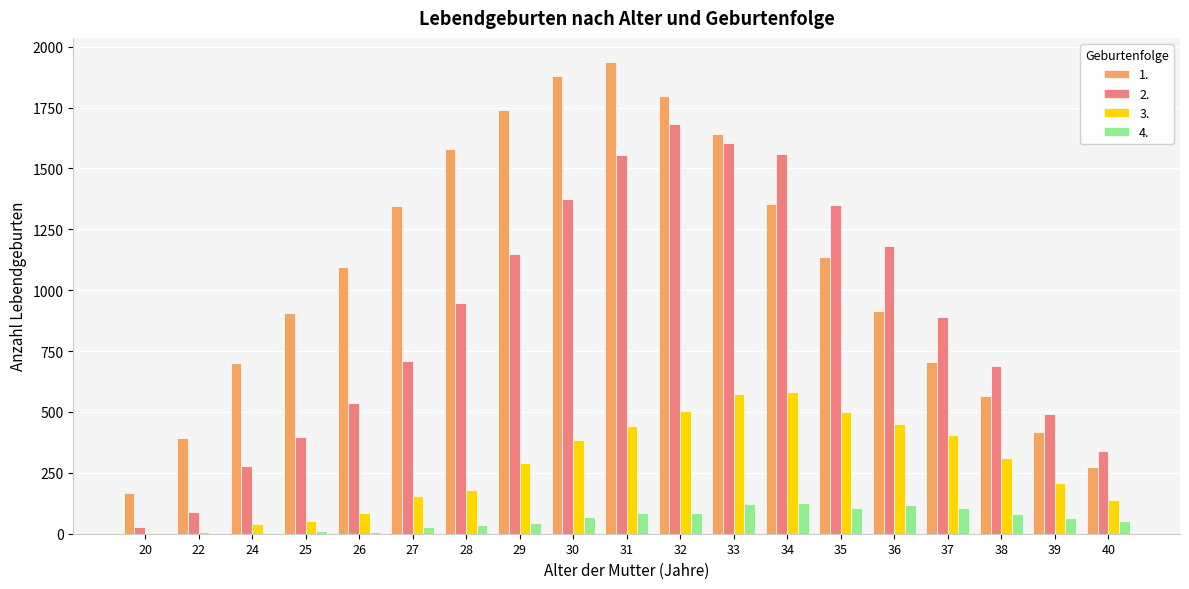

Is the value of 2. at 22 greater than the value of 1. at 20?

No